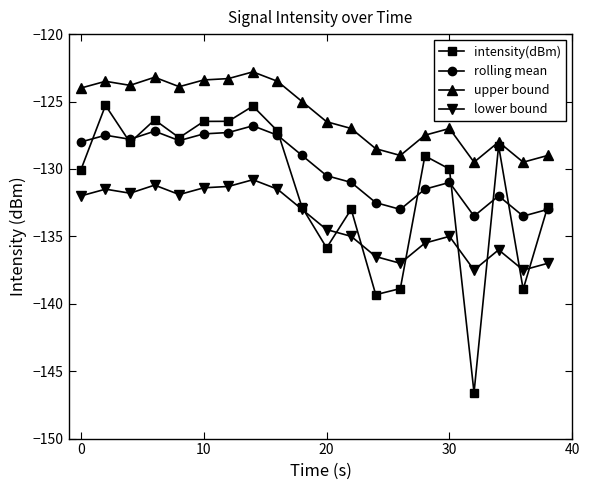

True or false: lower bound has more than 1 points higher than both neighbors.

True